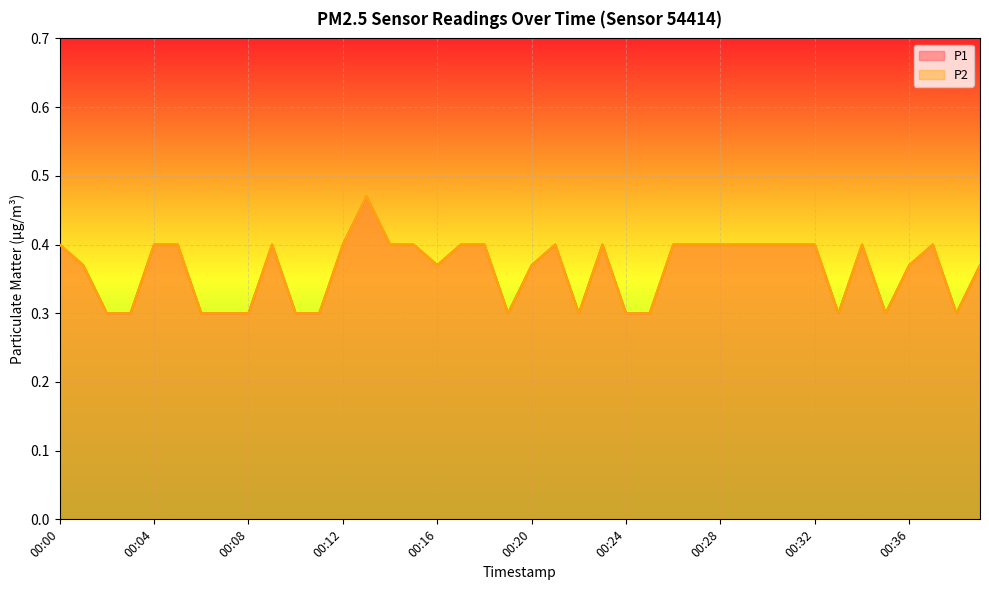

What are all the series names shown in the legend?

P1, P2